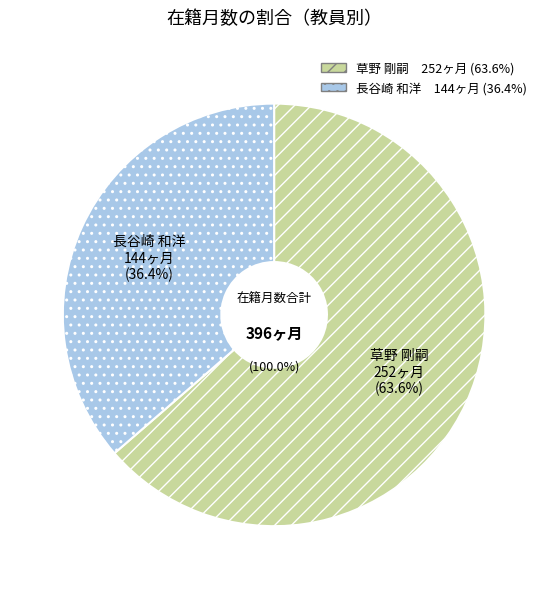

Count the number of slices in the pie.

2